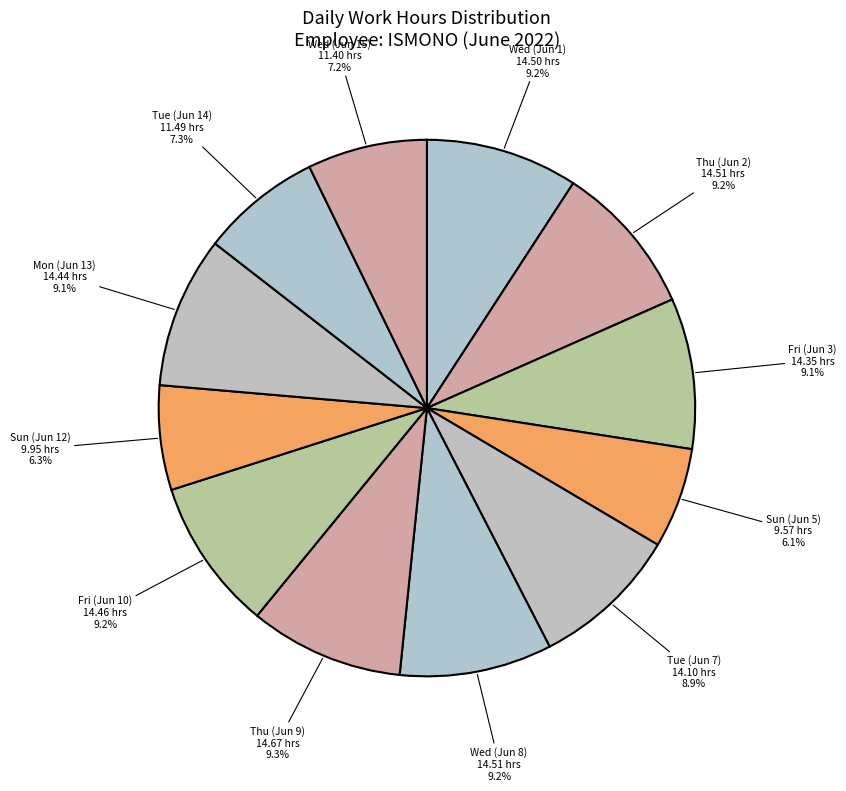

Do Thu (Jun 9) and Wed (Jun 15) together represent more than half of the pie?

No